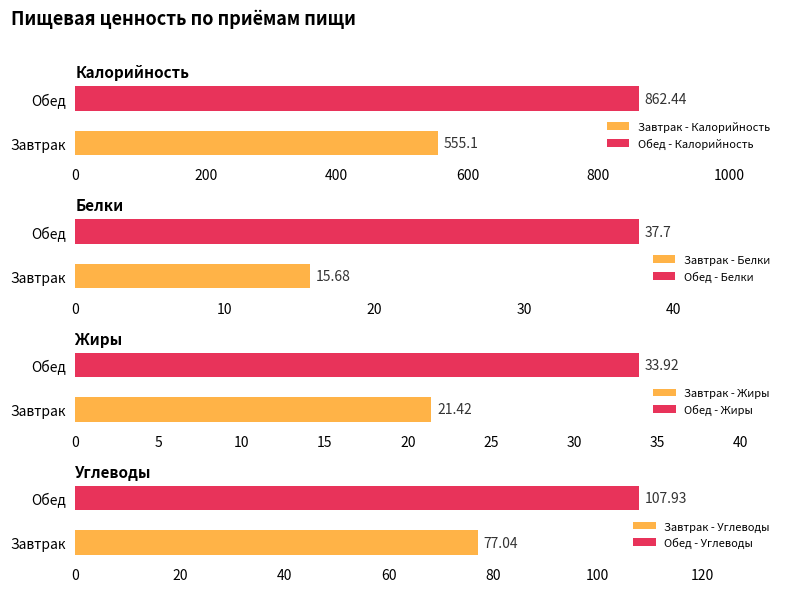

Reading right to left, what are all the values shown in this chart?

Калорийность: Обед=862.4	Завтрак=555.1
Белки: Обед=37.7	Завтрак=15.7
Жиры: Обед=33.9	Завтрак=21.4
Углеводы: Обед=107.9	Завтрак=77.0